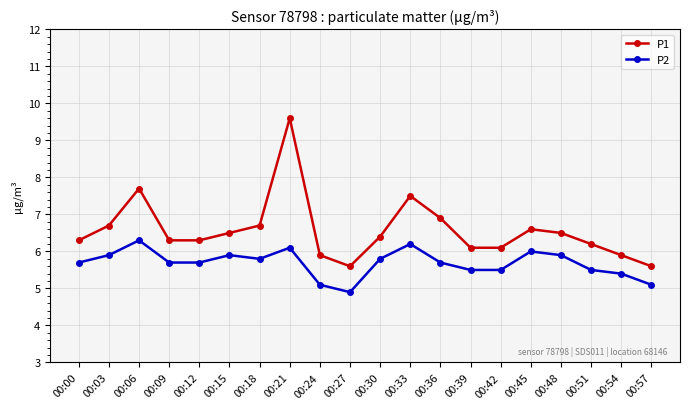

What are all the series names shown in the legend?

P1, P2